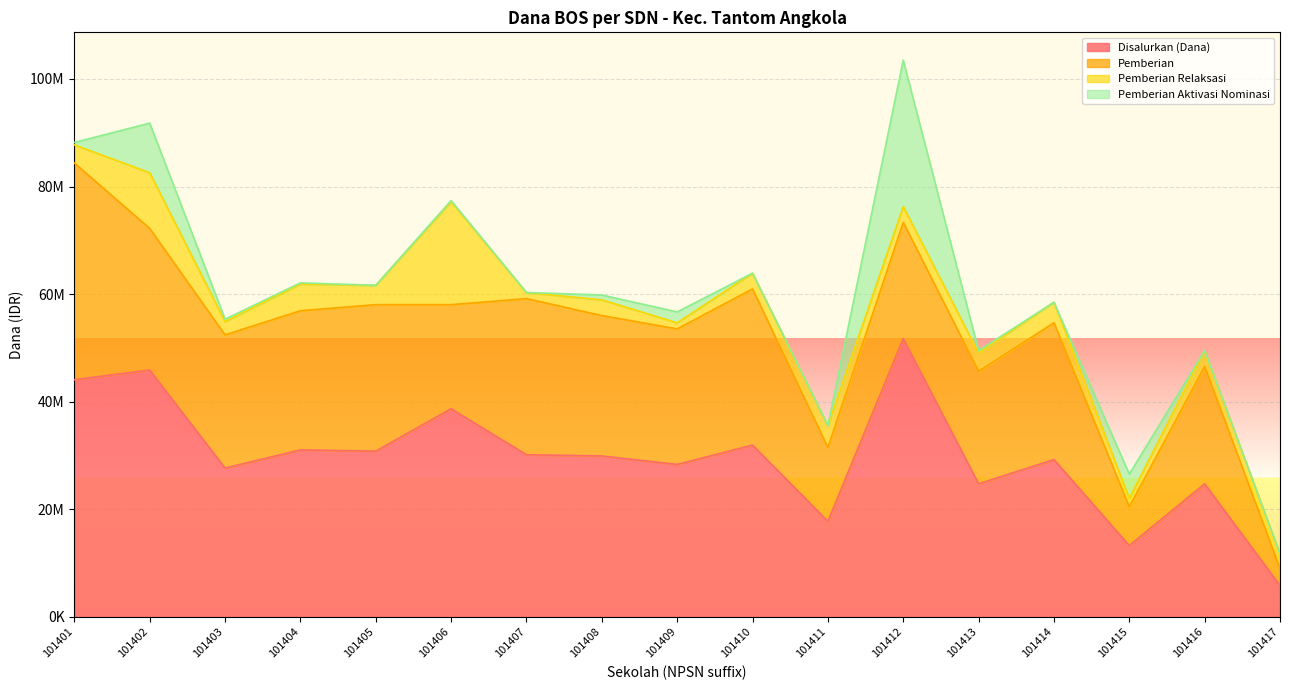

True or false: Pemberian Relaksasi has a value of 2925000 at 101416.

True